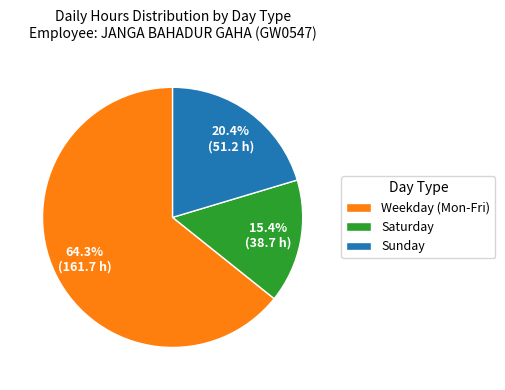

Approximately how many times larger is the value at Weekday (Mon-Fri) compared to Saturday?

4.2